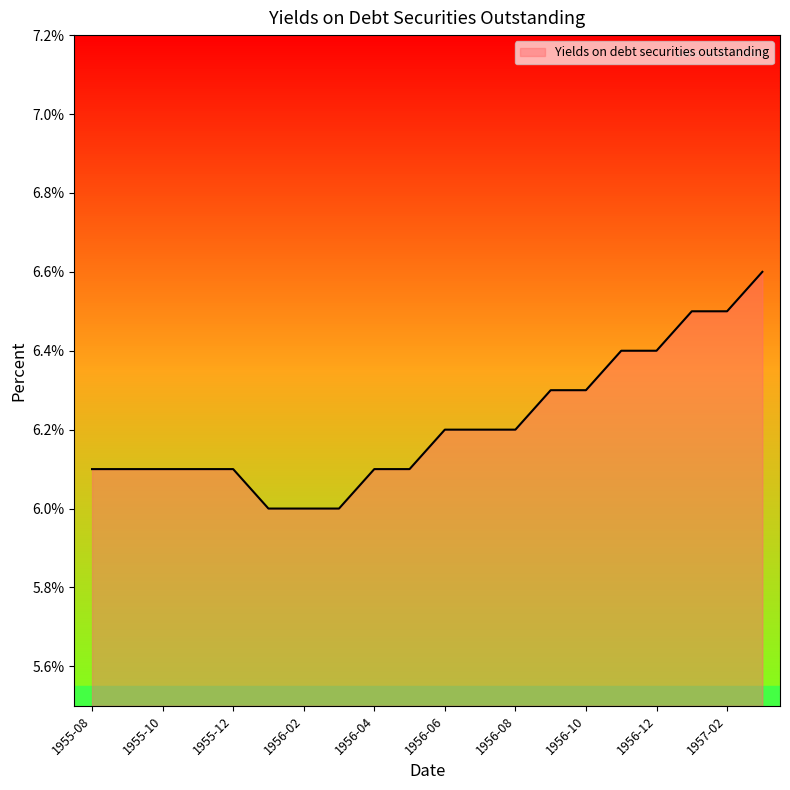

What is the difference between the maximum and minimum values?

0.6